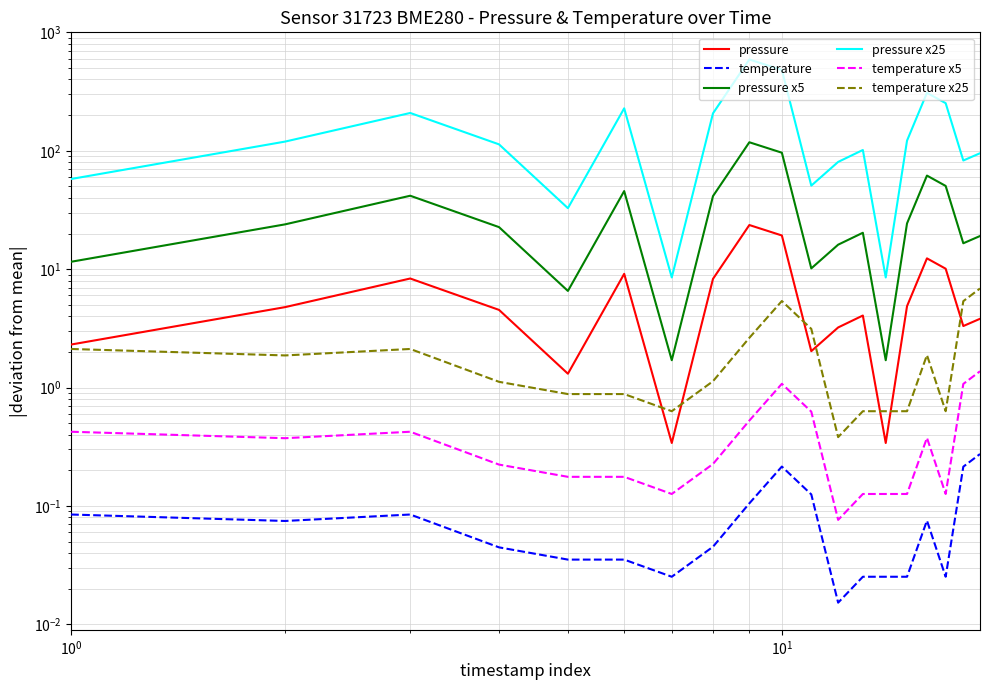

Is the value of pressure x5 at 16 greater than the value of pressure at 6?

Yes